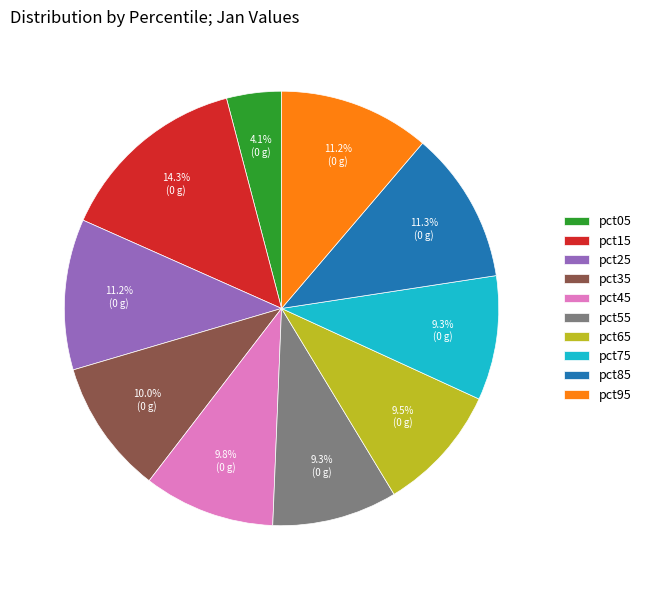

What percentage is the pct95 slice, to the nearest percent?

11%